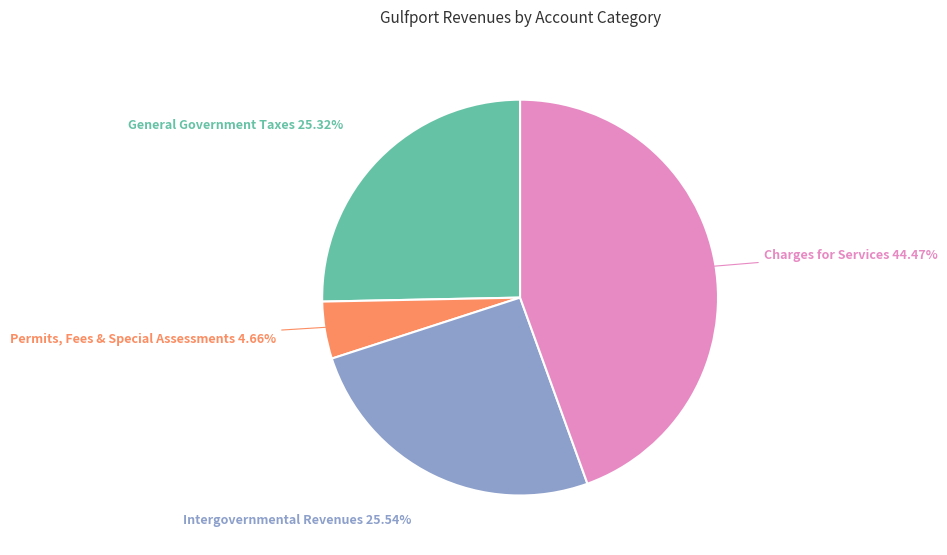

Is there any slice that represents more than half of the pie?

No